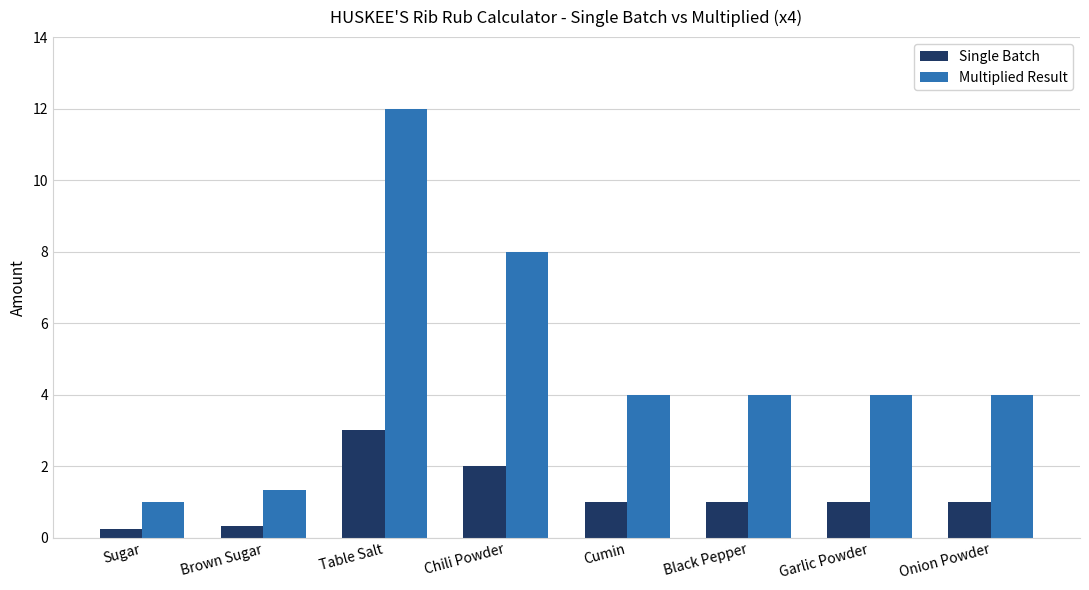

What position from the right is Cumin?

4